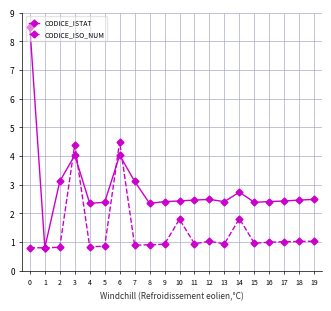

What is the value of the CODICE_ISTAT point at the 1st from the left?

8.5